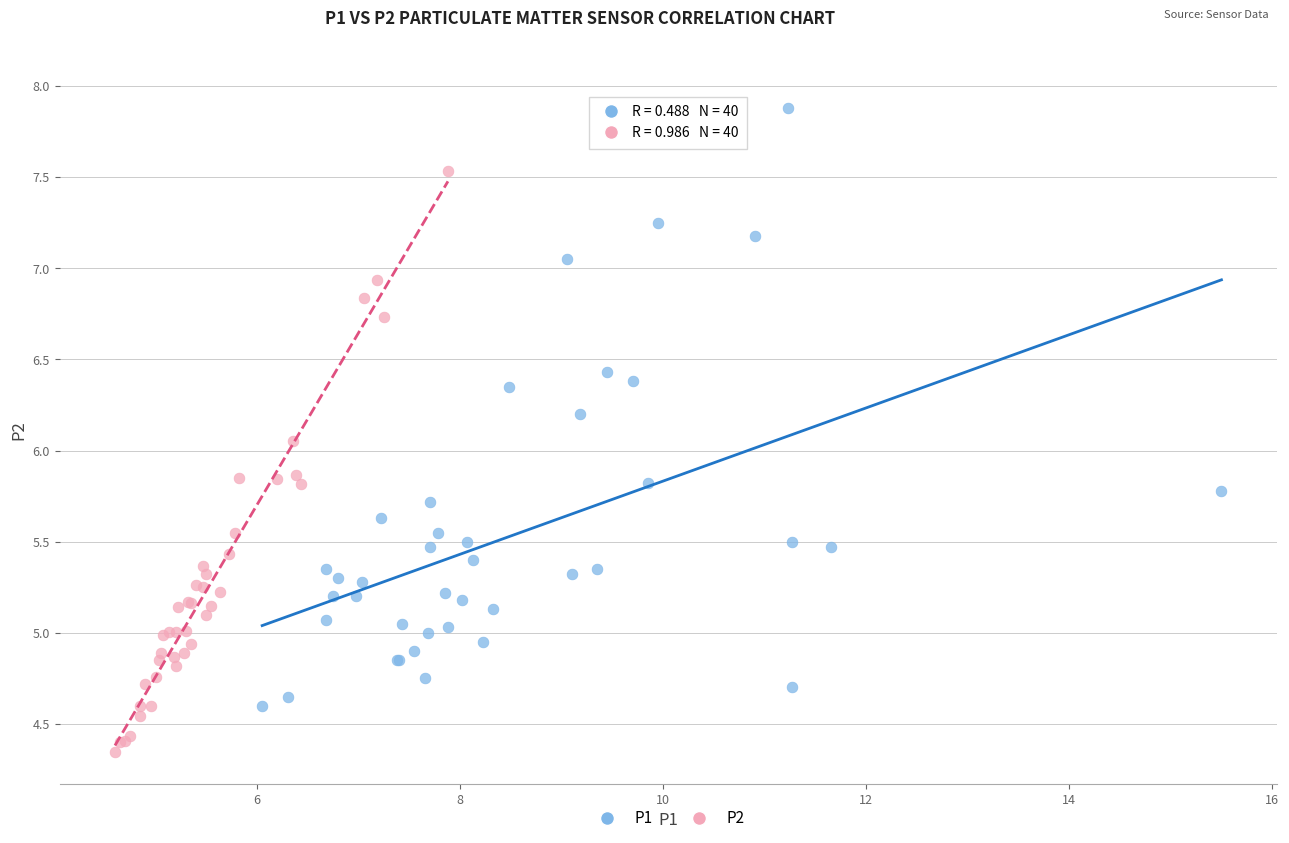

Which series reaches the minimum Y coordinate?

P2